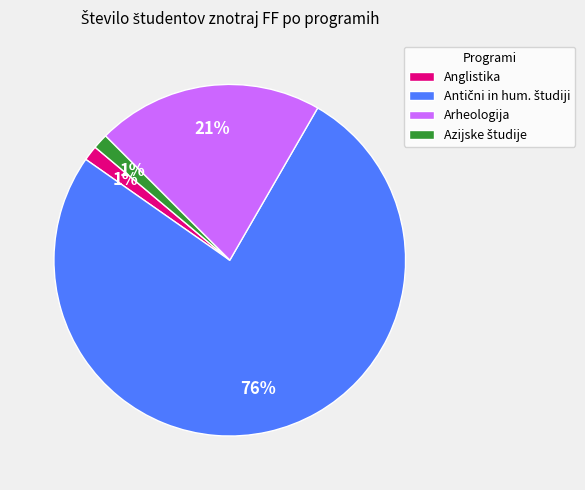

Does any single category account for the majority?

Yes